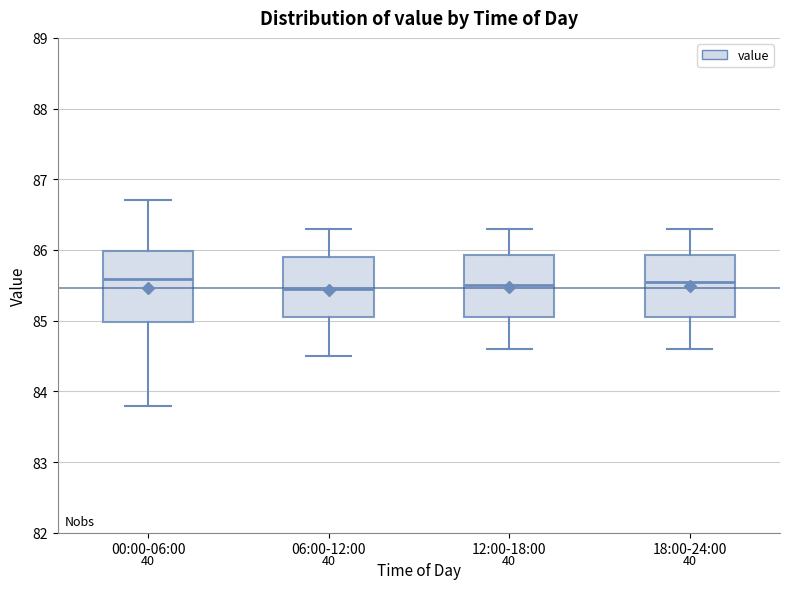

Comparing the boxes themselves (not the whiskers), which one is the tallest?

00:00-06:00